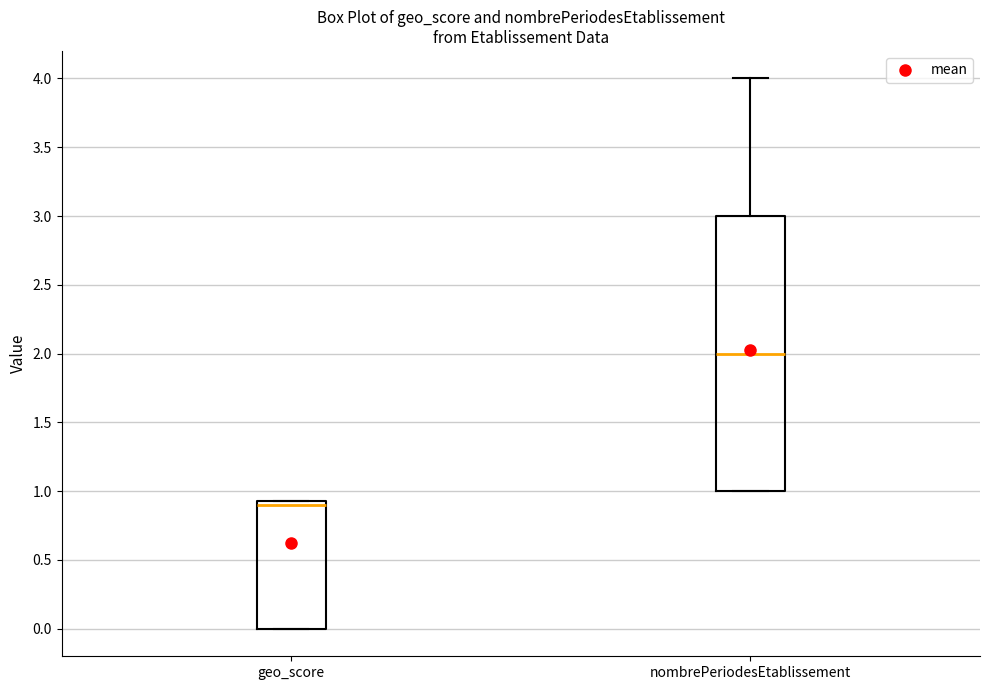

Which box is the tallest, from its lower edge to its upper edge?

nombrePeriodesEtablissement